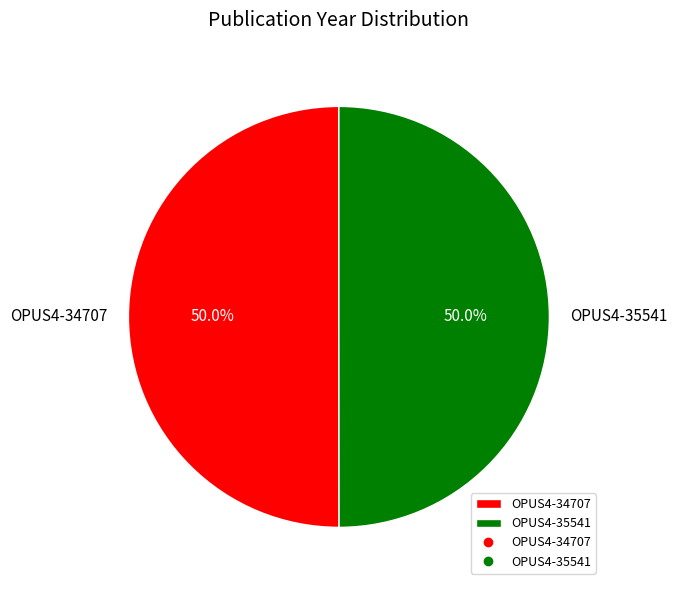

What is the total percentage of OPUS4-35541 and OPUS4-34707?

100.0%